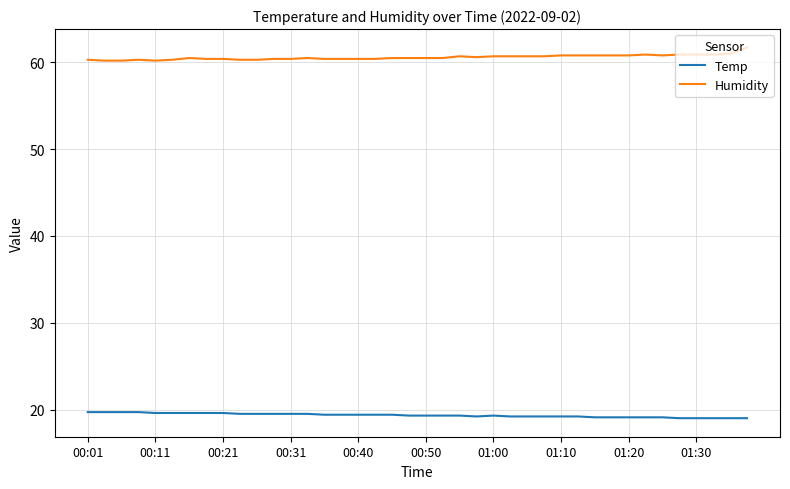

True or false: Humidity and Temp intersect in this chart.

False